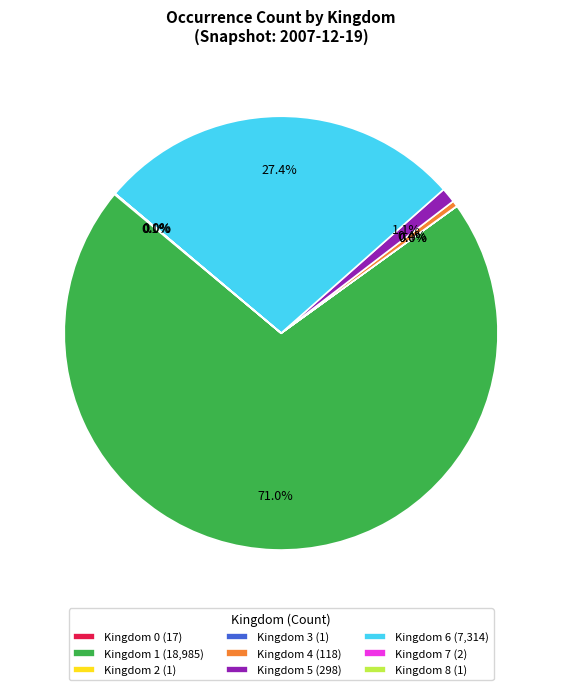

To the nearest percent, what is the difference between the largest and smallest slice percentages?

71%